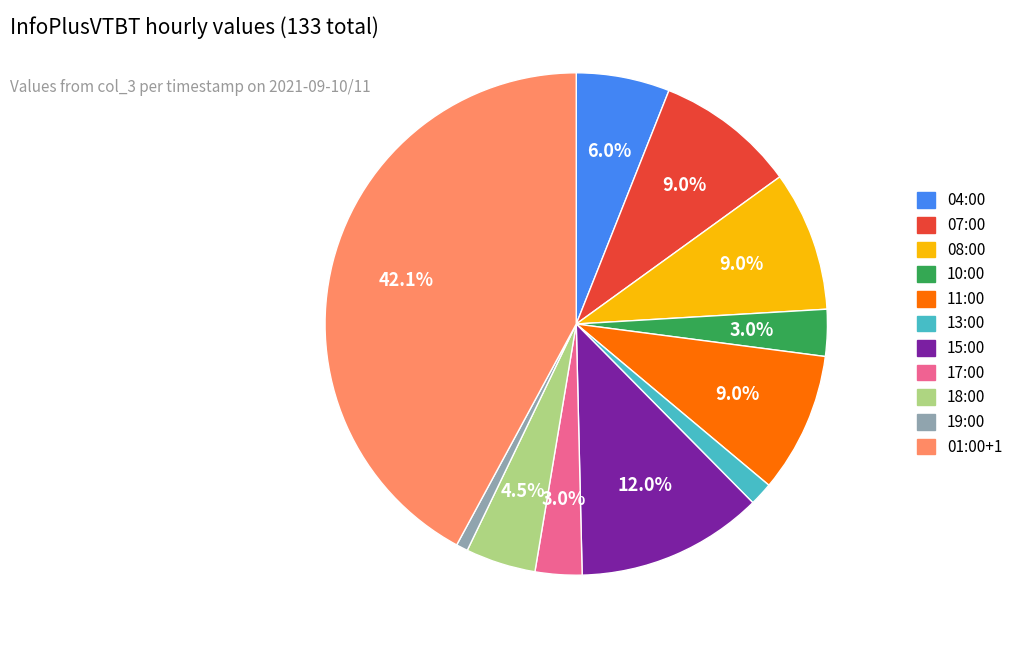

To the nearest percent, what percentage of the pie is 13:00?

2%